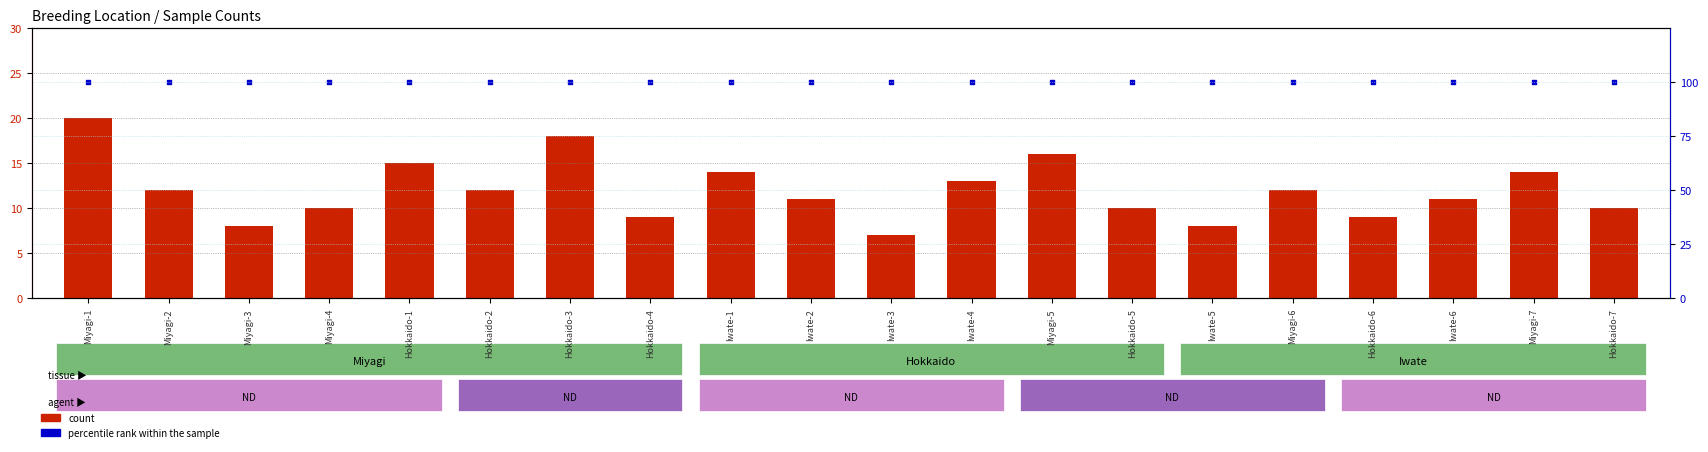

What are all the series names shown in the legend?

count, percentile rank within the sample